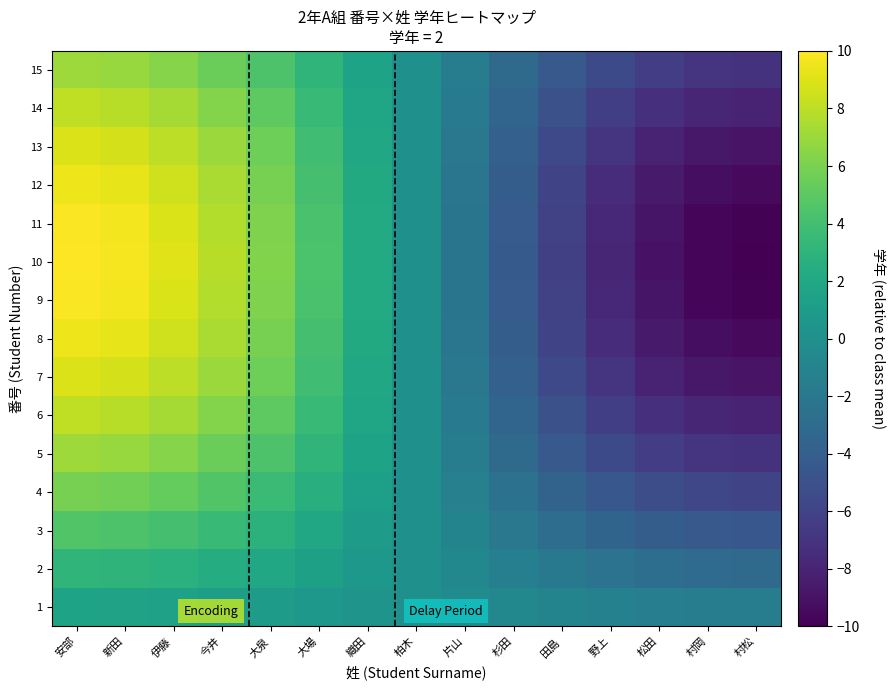

Reading left to right, extract all data points from this chart.

1: 安部=1.6	新田=1.5	伊藤=1.4	今井=1.2	大泉=1.0	大場=0.7	織田=0.3	柏木=0.0	片山=-0.3	杉田=-0.7	田島=-1.0	野上=-1.2	松田=-1.4	村岡=-1.5	村松=-1.6
2: 安部=3.1	新田=3.0	伊藤=2.8	今井=2.4	大泉=1.9	大場=1.3	織田=0.7	柏木=0.0	片山=-0.7	杉田=-1.3	田島=-1.9	野上=-2.4	松田=-2.8	村岡=-3.0	村松=-3.1
3: 安部=4.5	新田=4.4	伊藤=4.1	今井=3.5	大泉=2.8	大場=2.0	織田=1.0	柏木=0.0	片山=-1.0	杉田=-2.0	田島=-2.8	野上=-3.5	松田=-4.1	村岡=-4.4	村松=-4.5
4: 安部=5.9	新田=5.7	伊藤=5.3	今井=4.6	大泉=3.7	大場=2.6	織田=1.3	柏木=0.0	片山=-1.3	杉田=-2.6	田島=-3.7	野上=-4.6	松田=-5.3	村岡=-5.7	村松=-5.9
5: 安部=7.1	新田=6.9	伊藤=6.4	今井=5.5	大泉=4.4	大場=3.1	織田=1.6	柏木=0.0	片山=-1.6	杉田=-3.1	田島=-4.4	野上=-5.5	松田=-6.4	村岡=-6.9	村松=-7.1
6: 安部=8.1	新田=7.9	伊藤=7.3	今井=6.3	大泉=5.0	大場=3.5	織田=1.8	柏木=0.0	片山=-1.8	杉田=-3.5	田島=-5.0	野上=-6.3	松田=-7.3	村岡=-7.9	村松=-8.1
7: 安部=8.9	新田=8.7	伊藤=8.0	今井=7.0	大泉=5.6	大場=3.9	織田=2.0	柏木=0.0	片山=-2.0	杉田=-3.9	田島=-5.6	野上=-7.0	松田=-8.0	村岡=-8.7	村松=-8.9
8: 安部=9.5	新田=9.3	伊藤=8.6	今井=7.4	大泉=5.9	大場=4.1	織田=2.1	柏木=0.0	片山=-2.1	杉田=-4.1	田島=-5.9	野上=-7.4	松田=-8.6	村岡=-9.3	村松=-9.5
9: 安部=9.9	新田=9.6	伊藤=8.9	今井=7.7	大泉=6.2	大場=4.3	織田=2.2	柏木=0.0	片山=-2.2	杉田=-4.3	田島=-6.2	野上=-7.7	松田=-8.9	村岡=-9.6	村松=-9.9
10: 安部=10.0	新田=9.7	伊藤=9.0	今井=7.8	大泉=6.2	大場=4.3	織田=2.2	柏木=0.0	片山=-2.2	杉田=-4.3	田島=-6.2	野上=-7.8	松田=-9.0	村岡=-9.7	村松=-10.0
11: 安部=9.9	新田=9.6	伊藤=8.9	今井=7.7	大泉=6.2	大場=4.3	織田=2.2	柏木=0.0	片山=-2.2	杉田=-4.3	田島=-6.2	野上=-7.7	松田=-8.9	村岡=-9.6	村松=-9.9
12: 安部=9.5	新田=9.3	伊藤=8.6	今井=7.4	大泉=5.9	大場=4.1	織田=2.1	柏木=0.0	片山=-2.1	杉田=-4.1	田島=-5.9	野上=-7.4	松田=-8.6	村岡=-9.3	村松=-9.5
13: 安部=8.9	新田=8.7	伊藤=8.0	今井=7.0	大泉=5.6	大場=3.9	織田=2.0	柏木=0.0	片山=-2.0	杉田=-3.9	田島=-5.6	野上=-7.0	松田=-8.0	村岡=-8.7	村松=-8.9
14: 安部=8.1	新田=7.9	伊藤=7.3	今井=6.3	大泉=5.0	大場=3.5	織田=1.8	柏木=0.0	片山=-1.8	杉田=-3.5	田島=-5.0	野上=-6.3	松田=-7.3	村岡=-7.9	村松=-8.1
15: 安部=7.1	新田=6.9	伊藤=6.4	今井=5.5	大泉=4.4	大場=3.1	織田=1.6	柏木=0.0	片山=-1.6	杉田=-3.1	田島=-4.4	野上=-5.5	松田=-6.4	村岡=-6.9	村松=-7.1